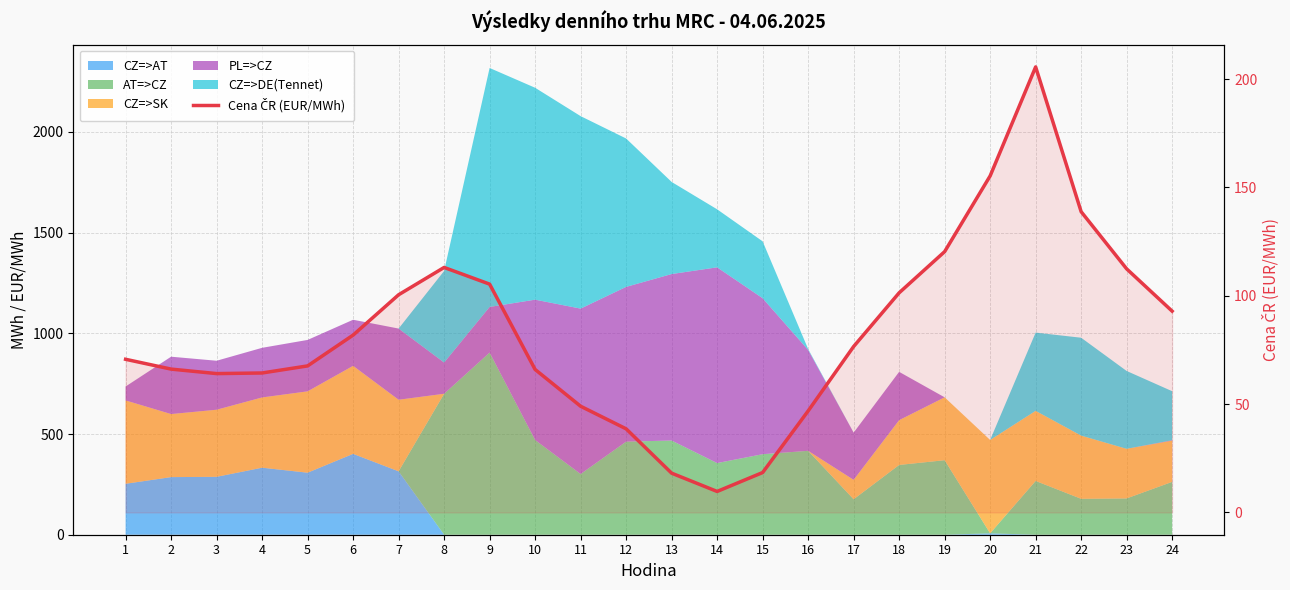

What is the difference between the second highest and minimum values?

145.6